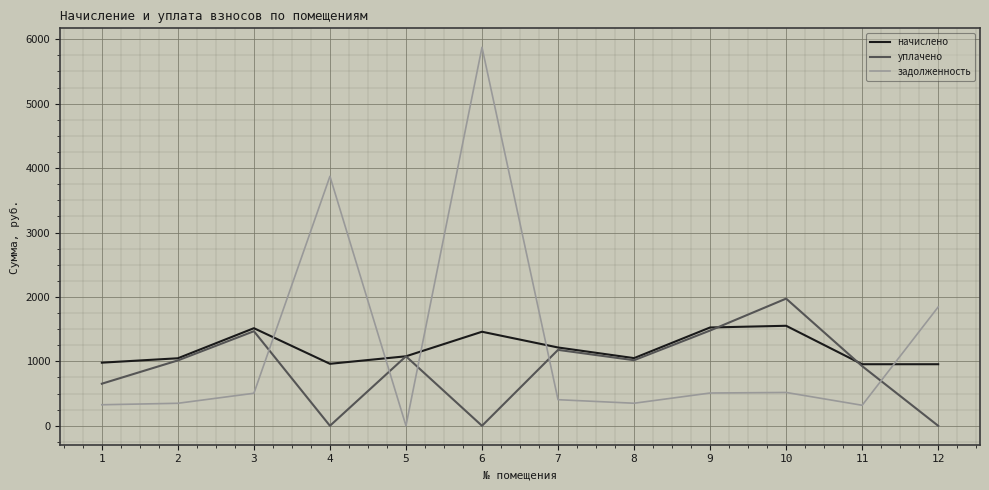

Which series has the widest spread of values?

задолженность